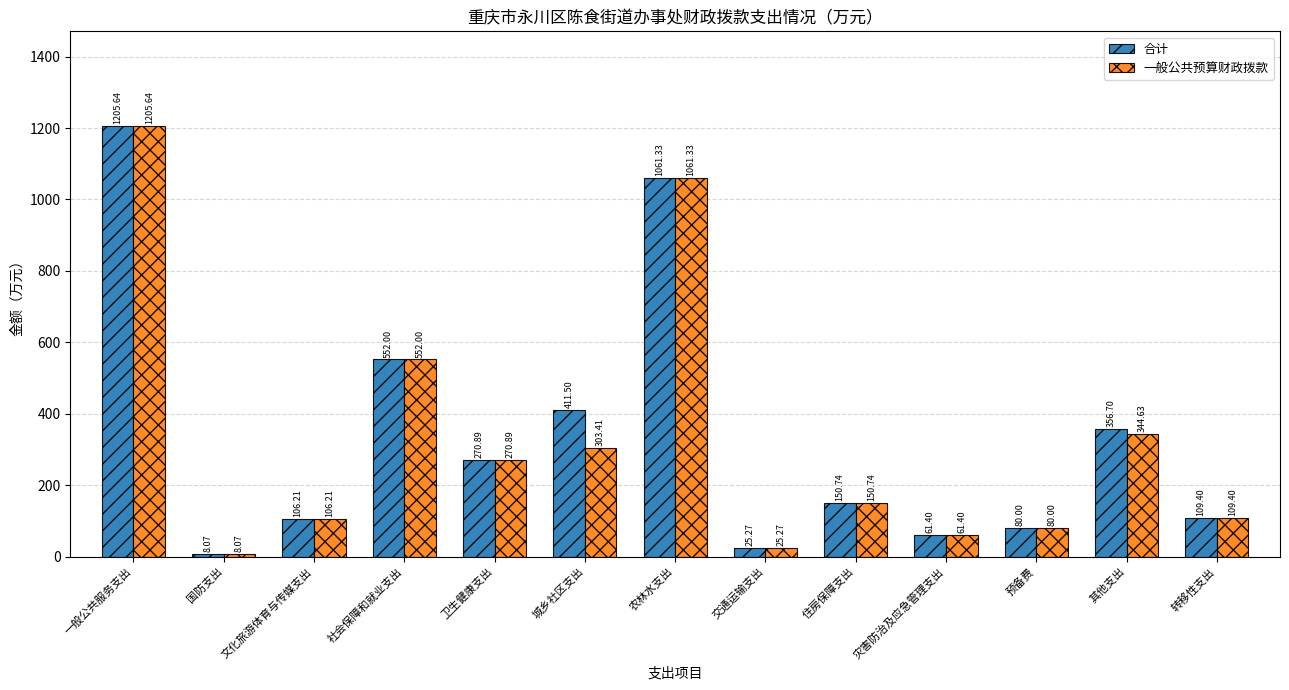

Rank the categories by 一般公共预算财政拨款 value from lowest to highest.

国防支出, 交通运输支出, 灾害防治及应急管理支出, 预备费, 文化旅游体育与传媒支出, 转移性支出, 住房保障支出, 卫生健康支出, 城乡社区支出, 其他支出, 社会保障和就业支出, 农林水支出, 一般公共服务支出